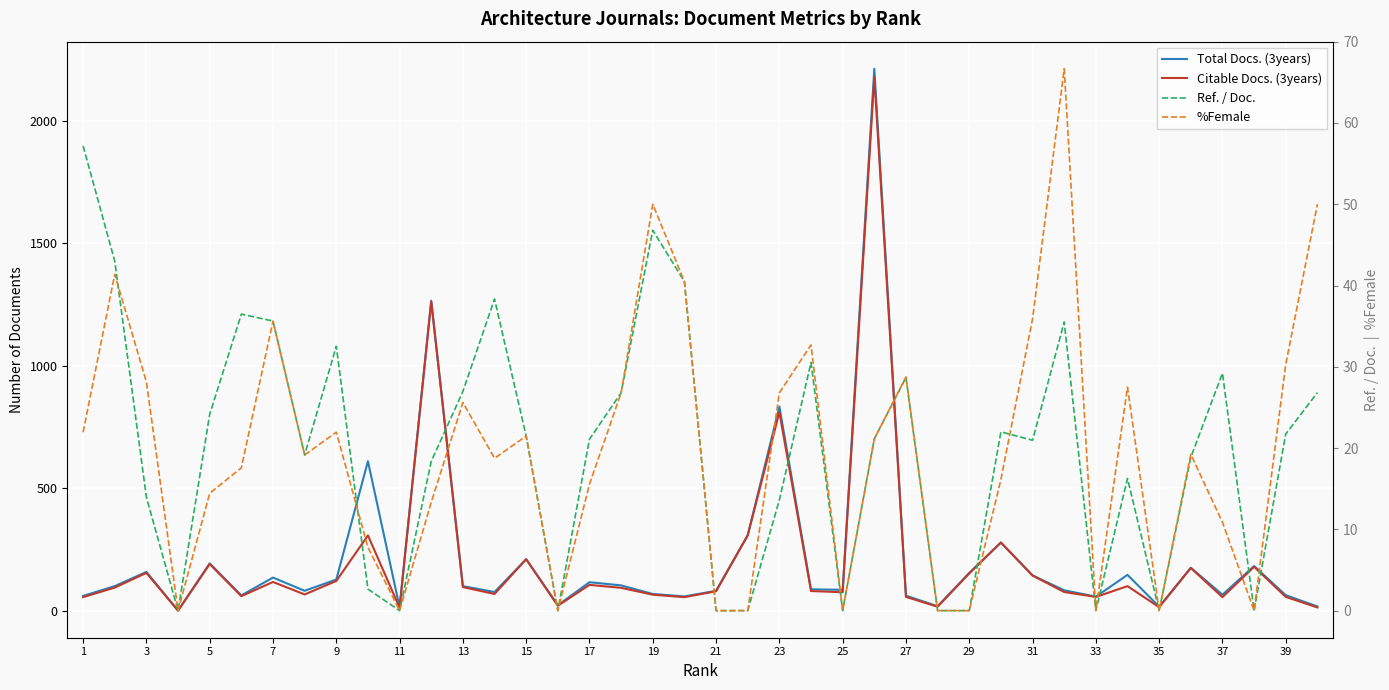

Reading left to right, extract all data points from this chart.

Total Docs. (3years): 60.0	100.0	158.0	0.0	193.0	62.0	135.0	81.0	127.0	610.0	14.0	1265.0	100.0	76.0	210.0	22.0	116.0	103.0	68.0	58.0	81.0	308.0	833.0	87.0	85.0	2212.0	61.0	18.0	154.0	278.0	144.0	83.0	57.0	146.0	16.0	175.0	65.0	182.0	63.0	17.0
Citable Docs. (3years): 55.0	94.0	154.0	0.0	190.0	59.0	117.0	66.0	121.0	307.0	12.0	1262.0	96.0	68.0	210.0	20.0	105.0	93.0	65.0	55.0	79.0	307.0	810.0	80.0	75.0	2177.0	56.0	16.0	152.0	278.0	143.0	76.0	56.0	100.0	14.0	174.0	55.0	179.0	56.0	13.0
Ref. / Doc.: 57.2	43.0	13.9	0.0	24.1	36.5	35.6	19.1	32.5	2.6	0.0	18.4	27.0	38.3	21.5	0.0	21.1	26.8	46.8	40.5	0.0	0.0	13.6	30.5	0.0	21.1	28.7	0.0	0.0	22.0	21.0	35.5	0.0	16.3	0.0	18.9	29.2	0.0	21.7	26.8
%Female: 21.9	41.4	28.1	0.0	14.4	17.6	35.6	19.1	21.9	7.8	0.0	13.3	25.6	18.8	21.5	0.0	15.6	26.8	50.0	40.5	0.0	0.0	26.8	32.7	0.0	21.1	28.8	0.0	0.0	16.1	35.9	66.7	0.0	27.5	0.0	19.2	10.9	0.0	30.3	50.0